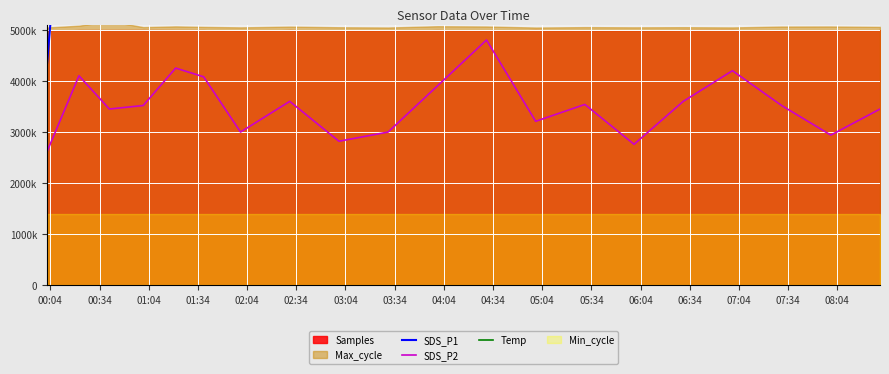

The value of Temp at 02:04 is 7650000.0. True or false?

True